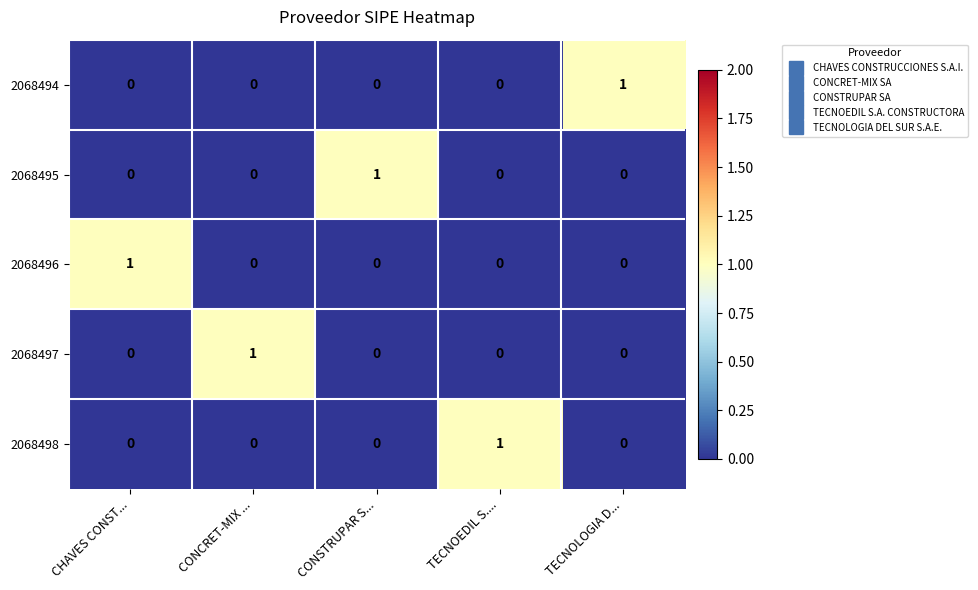

The 2068495 series shows 0 at TECNOEDIL S..... True or false?

True